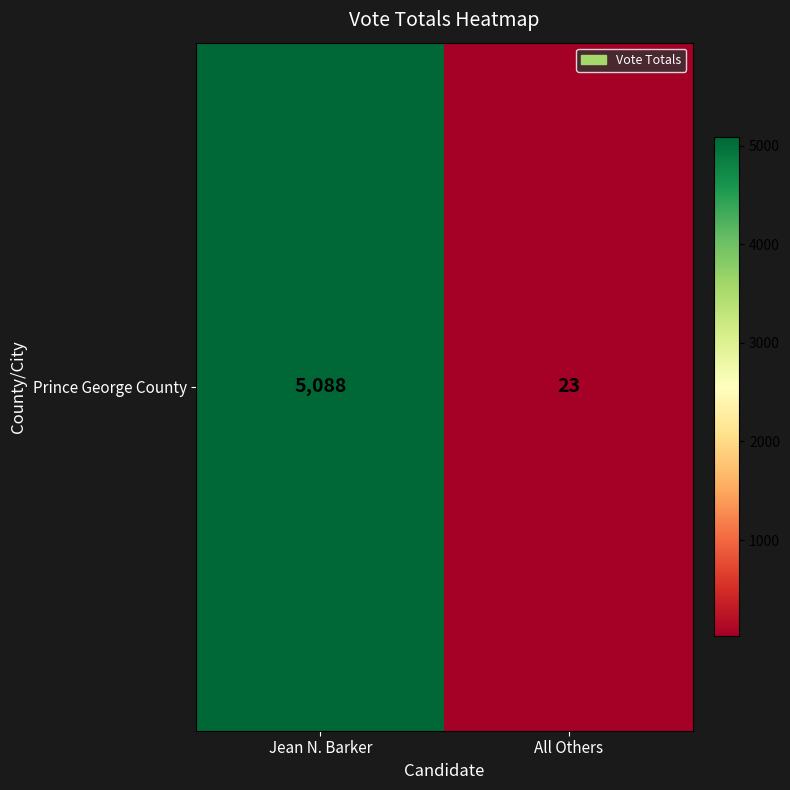

Rank the categories by value from highest to lowest.

Jean N. Barker, All Others